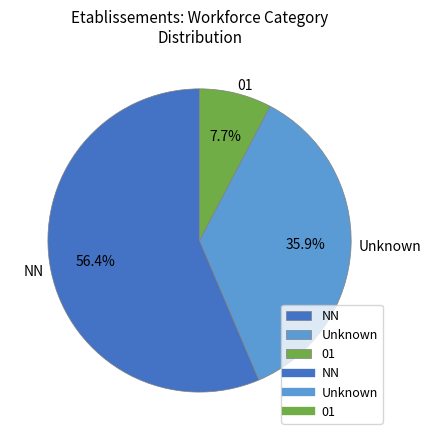

What is the largest slice in the pie chart?

NN